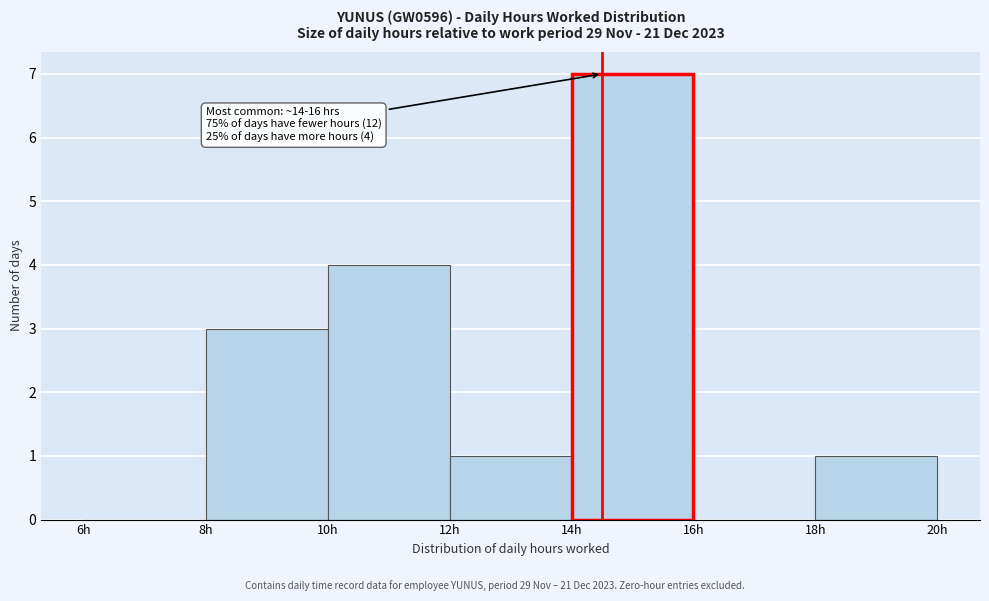

Which range on the x-axis has the tallest bar?

14 to 16